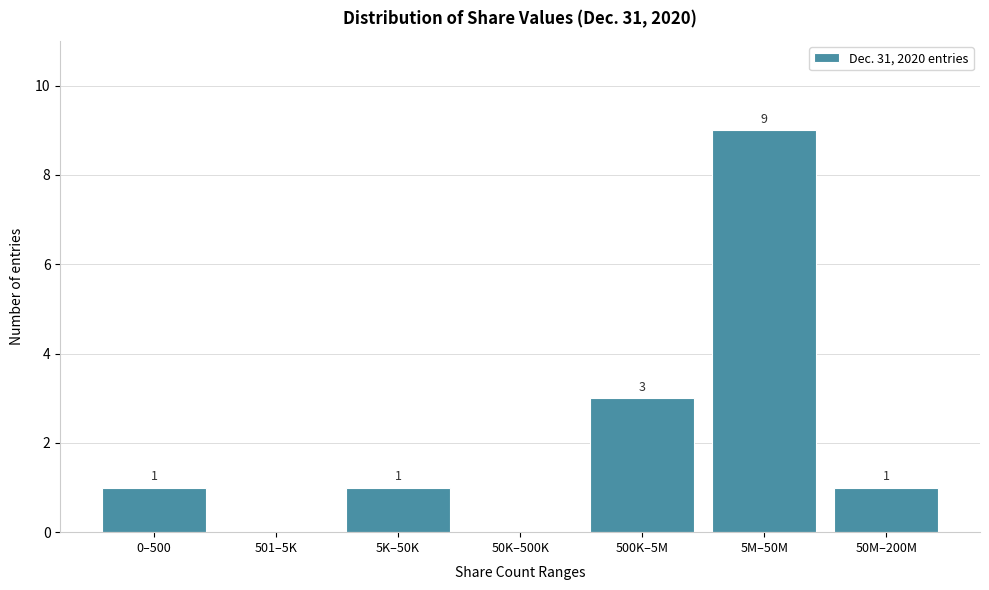

Reading left to right, transcribe all the data shown in this chart.

0–500=1	501–5K=0	5K–50K=1	50K–500K=0	500K–5M=3	5M–50M=9	50M–200M=1